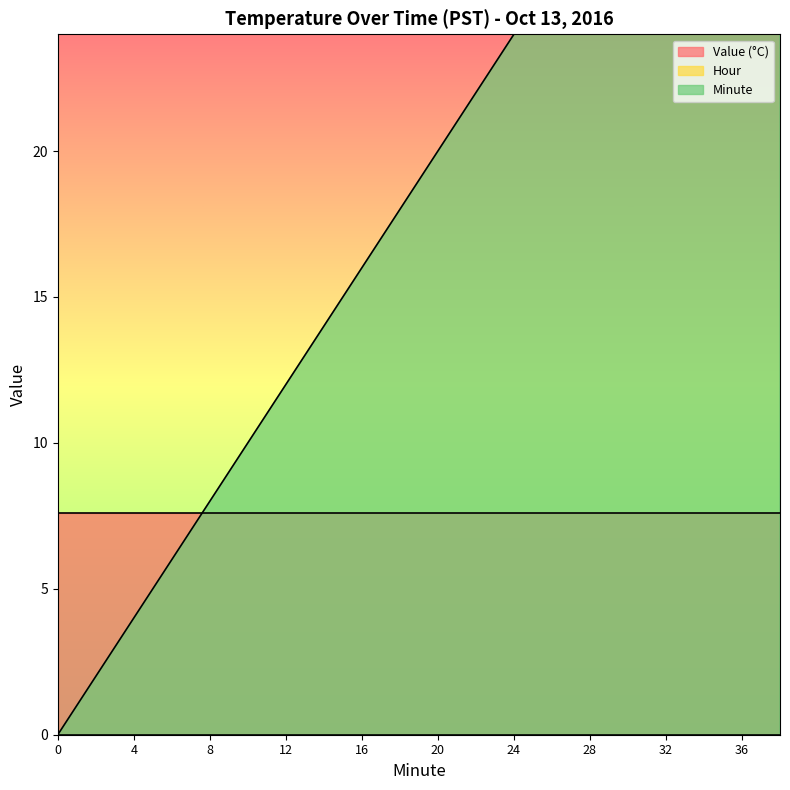

Between 24 and 32, which is larger?

24